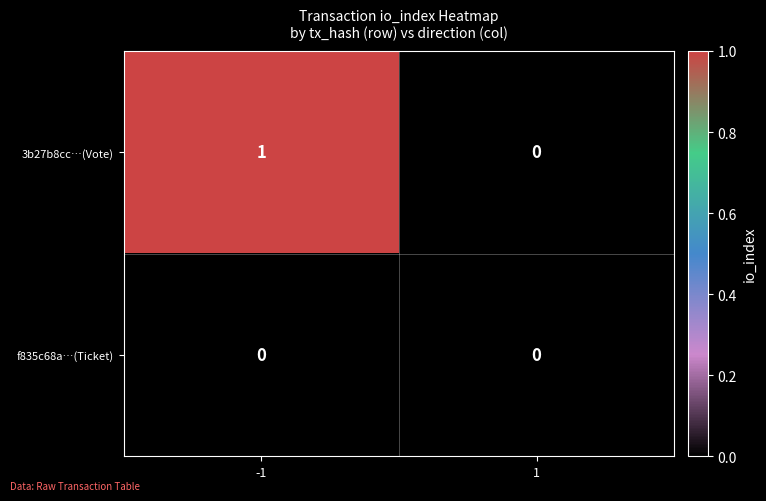

Rank the series by their maximum value, from highest to lowest.

3b27b8cc…(Vote), f835c68a…(Ticket)